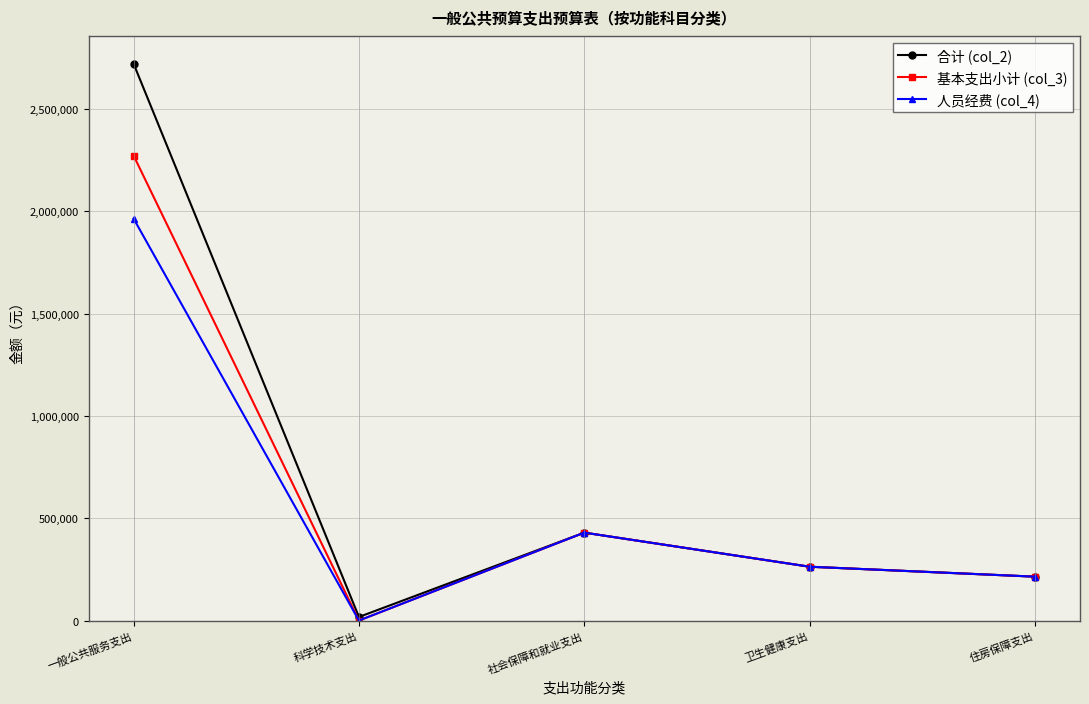

True or false: 合计 (col_2) has a value of 723494.9 at 社会保障和就业支出.

False